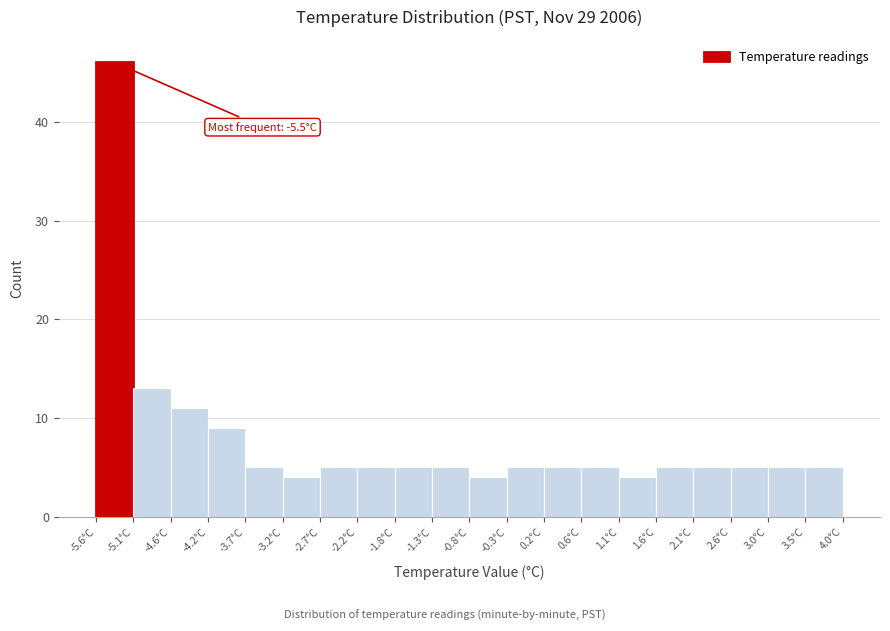

Over which range of the x-axis is the bar tallest?

-5.60 to -5.12